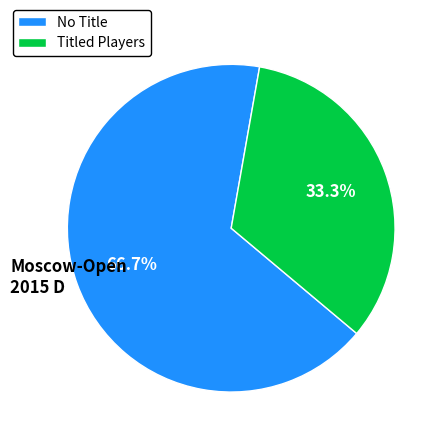

Do Titled Players and No Title together represent more than half of the pie?

Yes